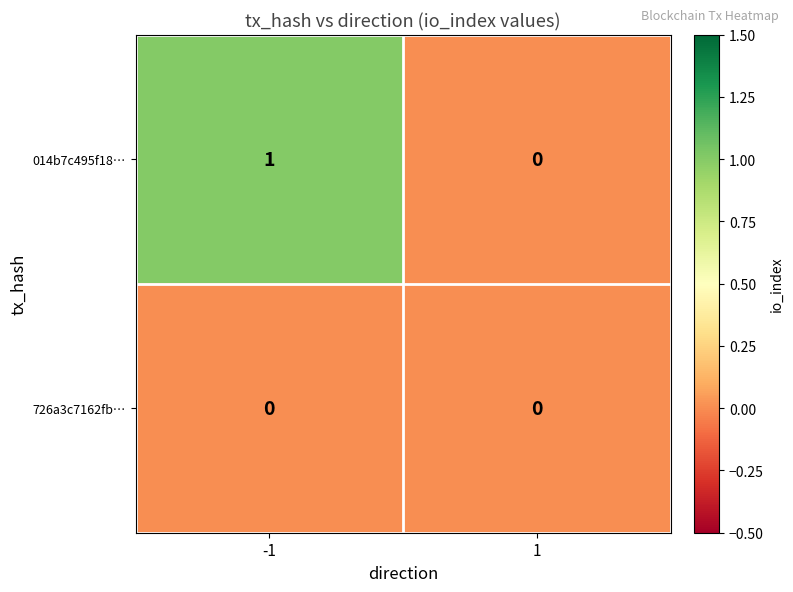

What is the maximum value shown in the chart?

1